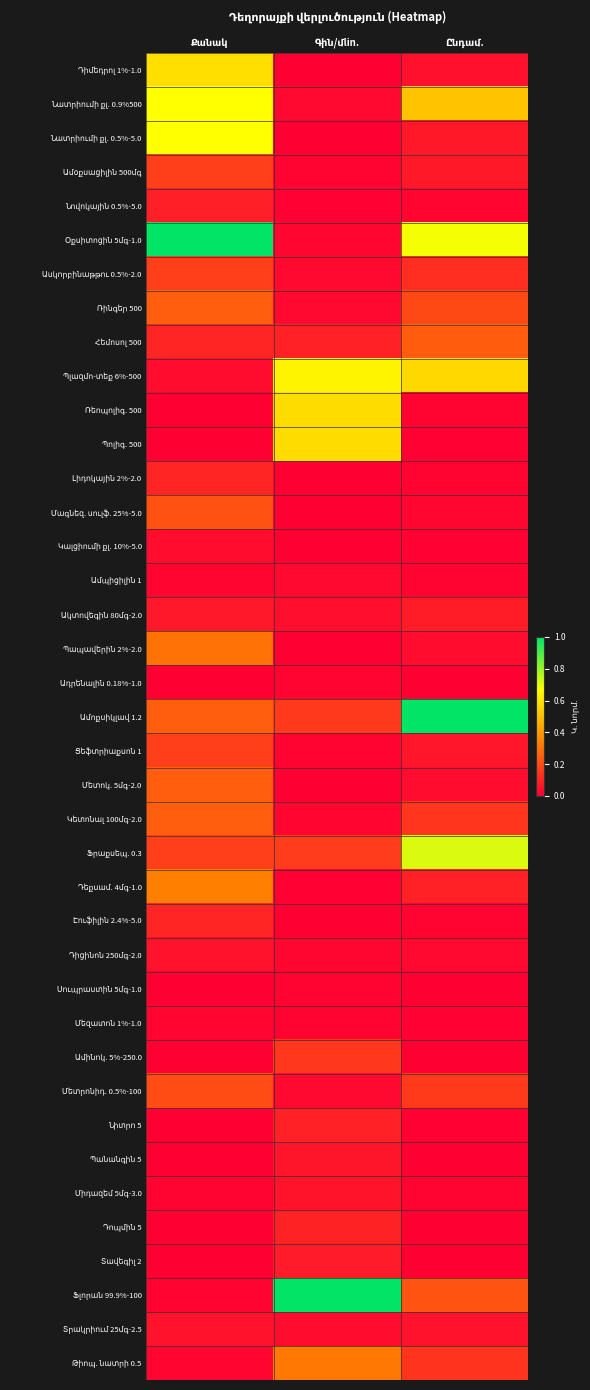

Which has a higher value, Քանակ or Ընդամ.?

Քանակ